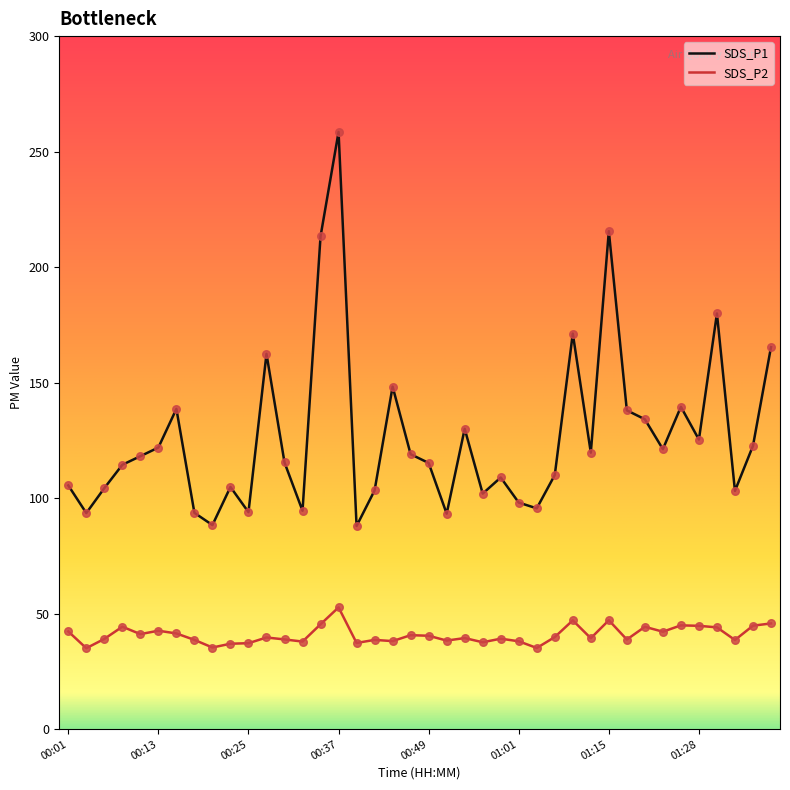

Which series has the largest total across all categories?

SDS_P1